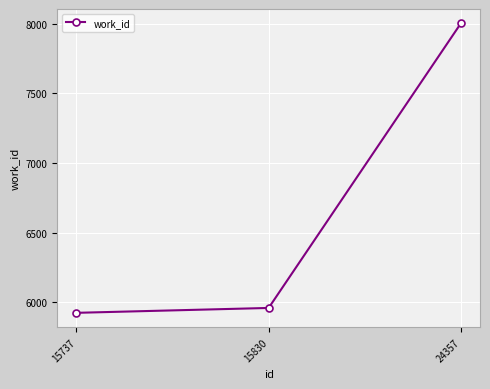

Is this an area chart (filled region under the line)?

No